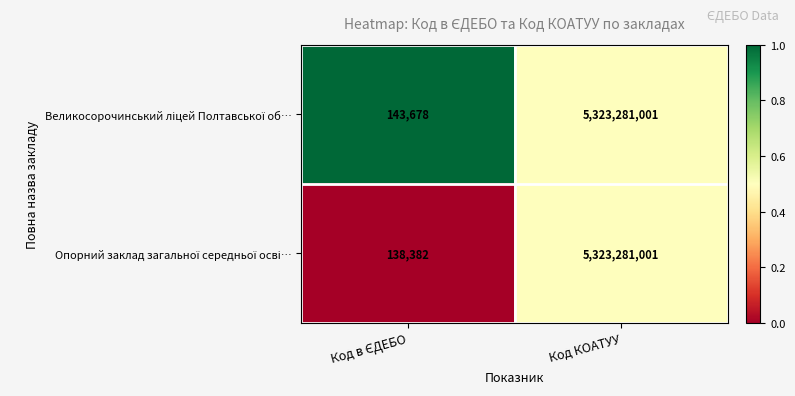

Which label corresponds to the largest value in the chart?

Код КОАТУУ